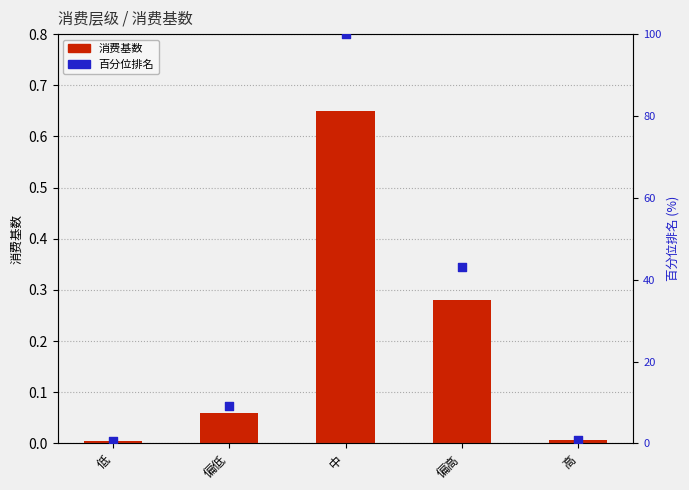

What are all the series names shown in the legend?

消费基数, 百分位排名